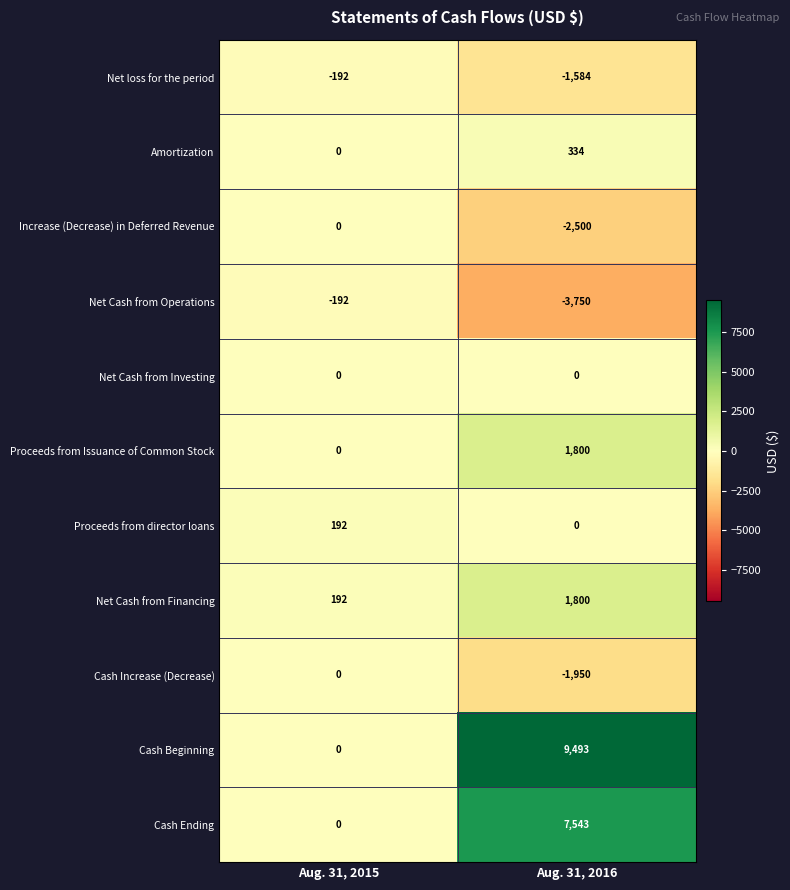

What is the sum of the Net loss for the period values at Aug. 31, 2016 and Aug. 31, 2015?

-1776